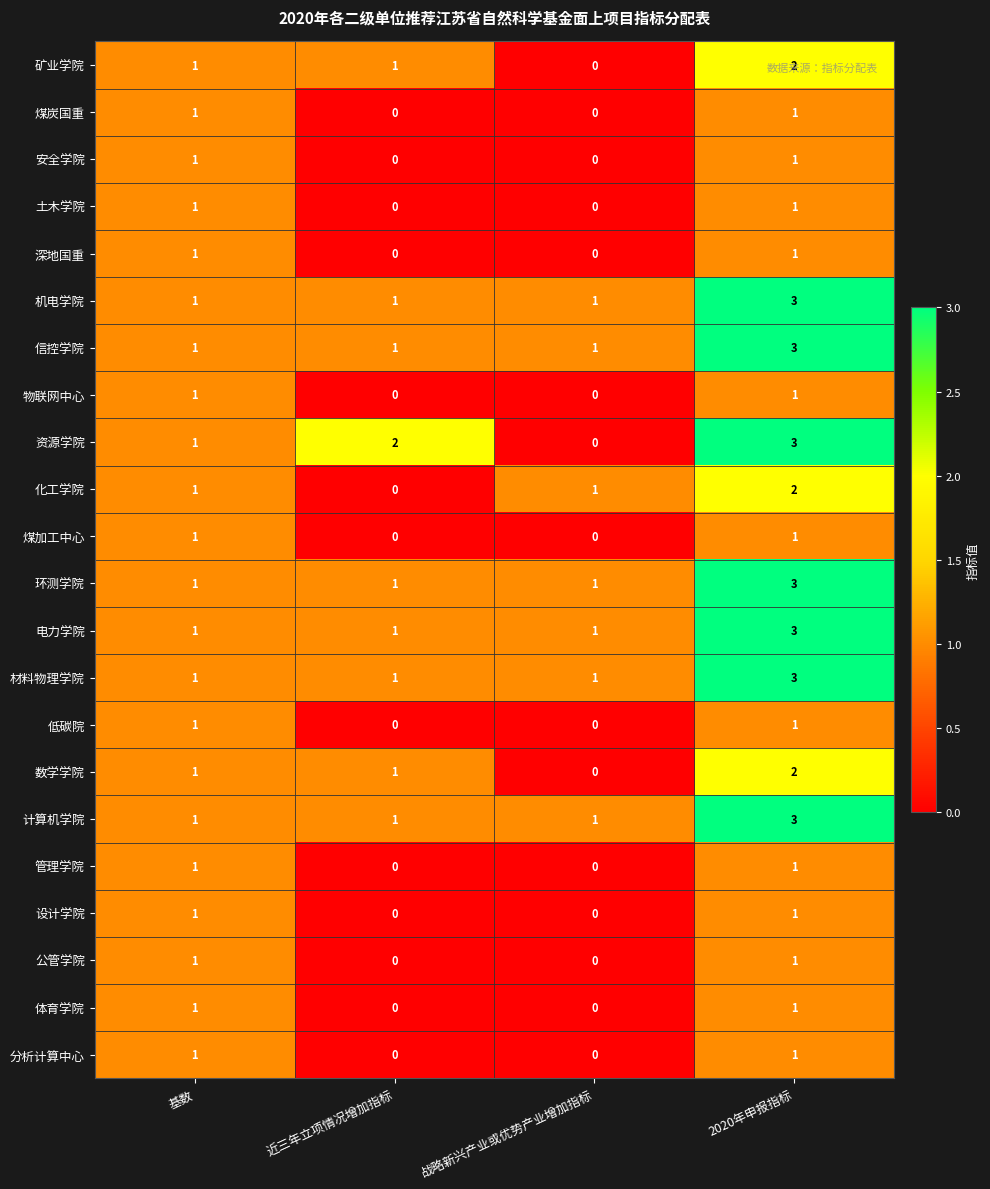

Which label corresponds to the largest value in the chart?

2020年申报指标